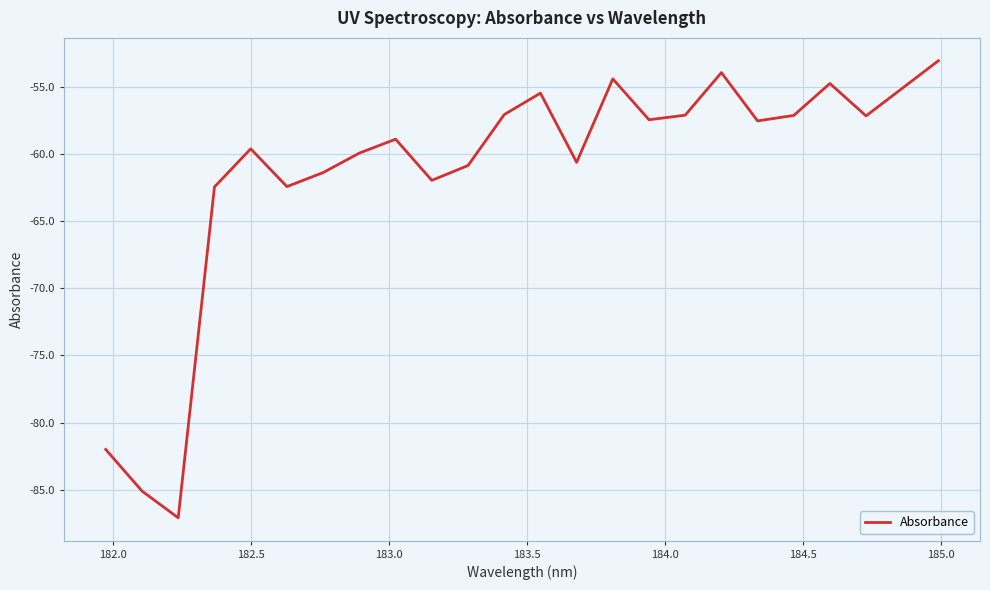

What is the difference between the maximum and minimum values?

34.0